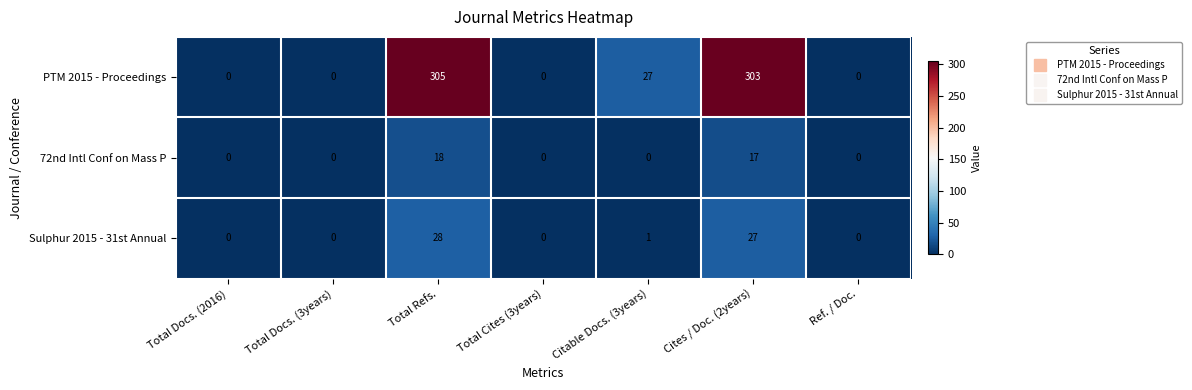

Which category has the highest value across all series?

Total Refs.